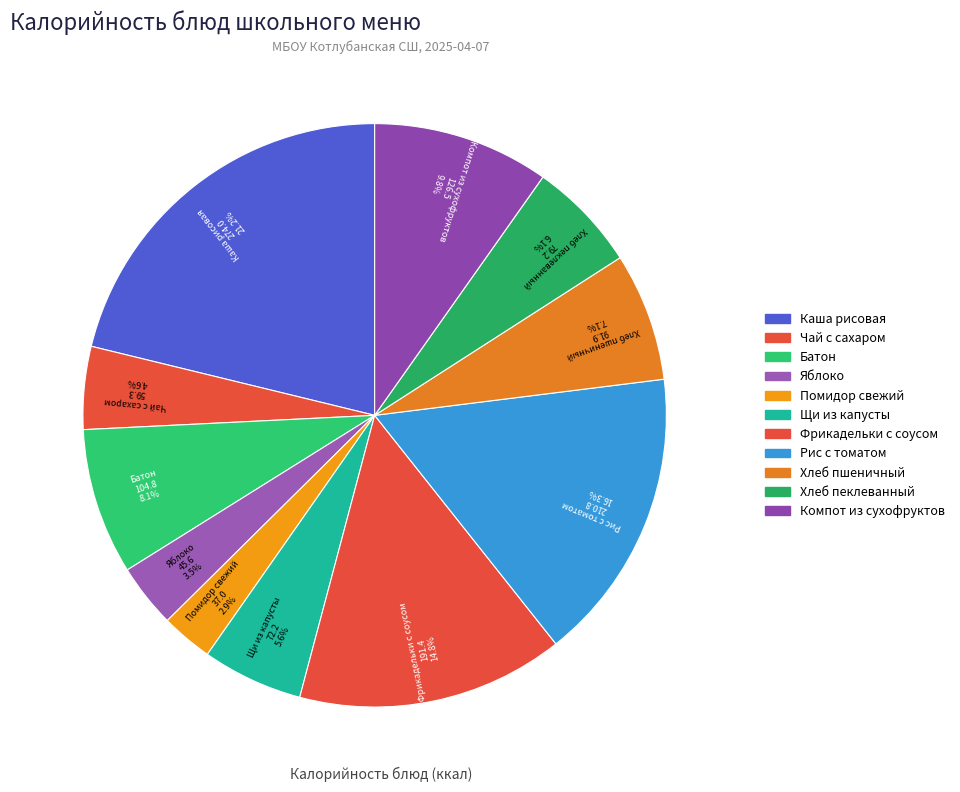

Which slice is the largest?

Каша рисовая